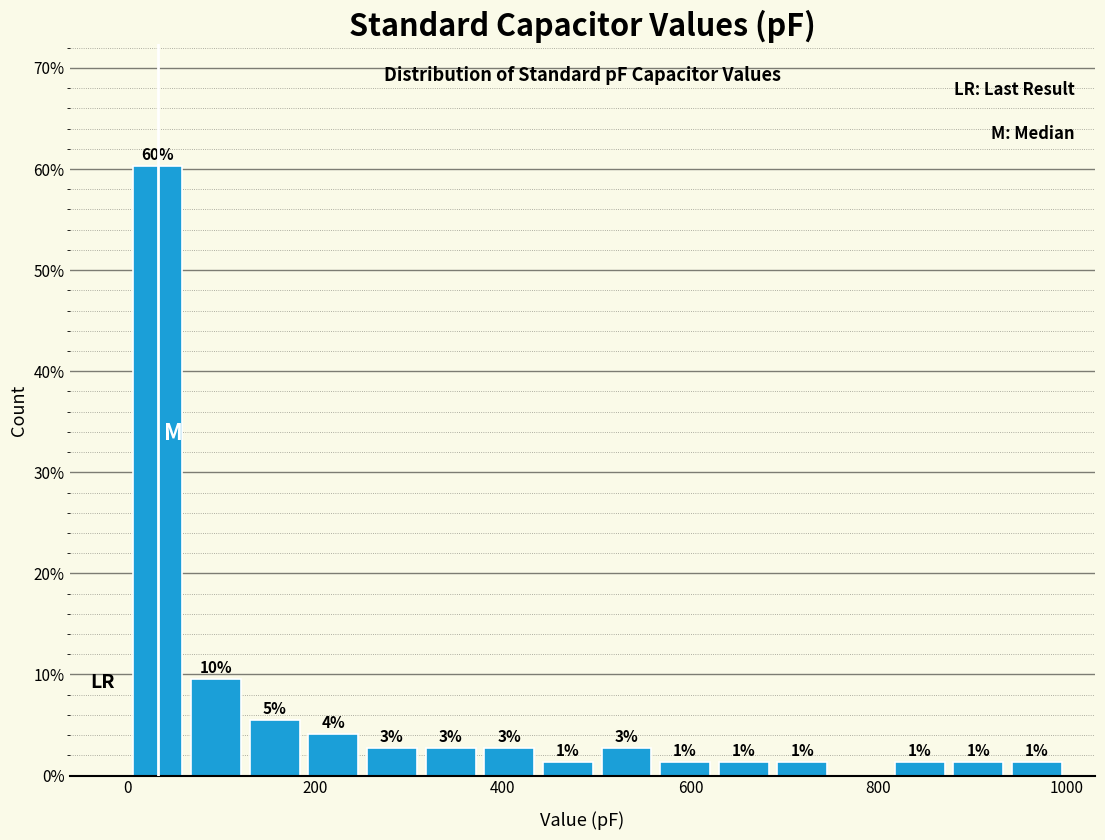

Read against the x-axis, roughly where is the centre of the tallest bar?

40